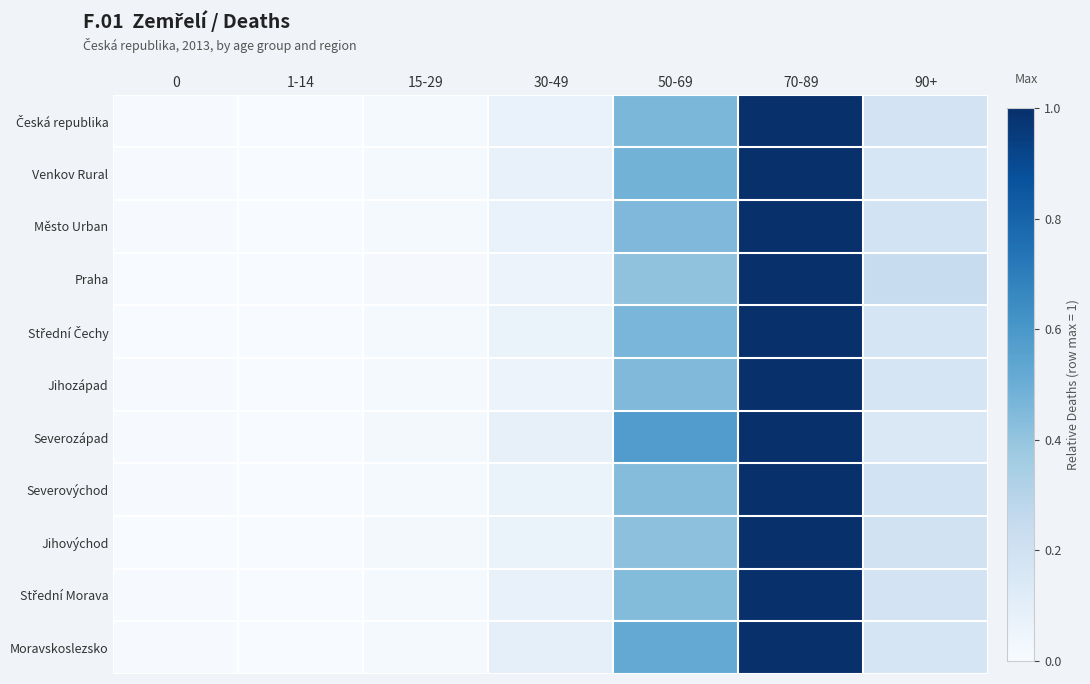

At which category is the sum across all series the highest?

70-89